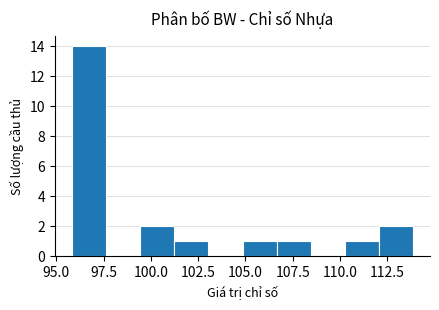

Read against the x-axis, roughly where is the centre of the tallest bar?

96.5